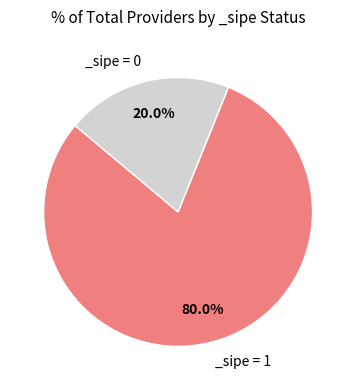

Is there a majority slice in this chart?

Yes